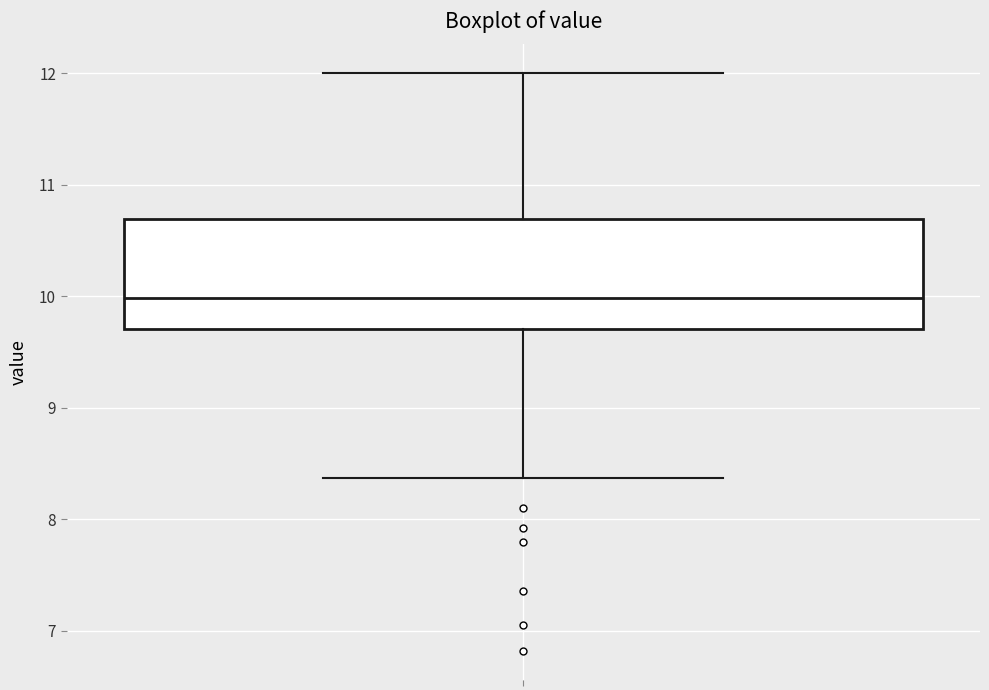

Transcribe this box plot: give where the median line is, the range the box spans, and where the two whiskers end, as read against the y-axis. The values are not printed on the chart, so give them approximately, as read against the axis.

median 10.0, box 9.7 to 10.7, whiskers 8.4 to 12.0